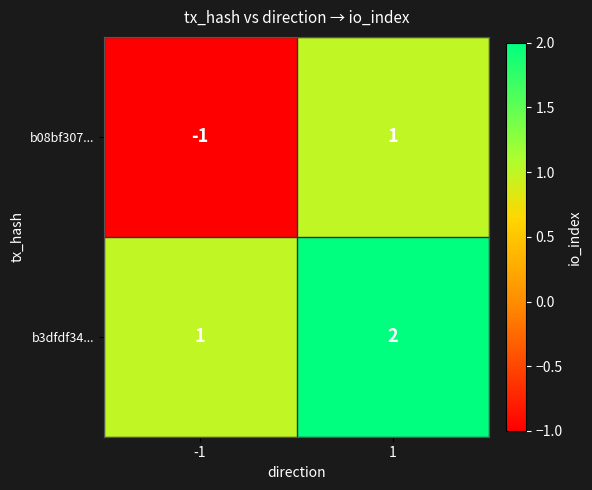

Is the value of b3dfdf34... at -1 greater than the value of b08bf307... at -1?

Yes